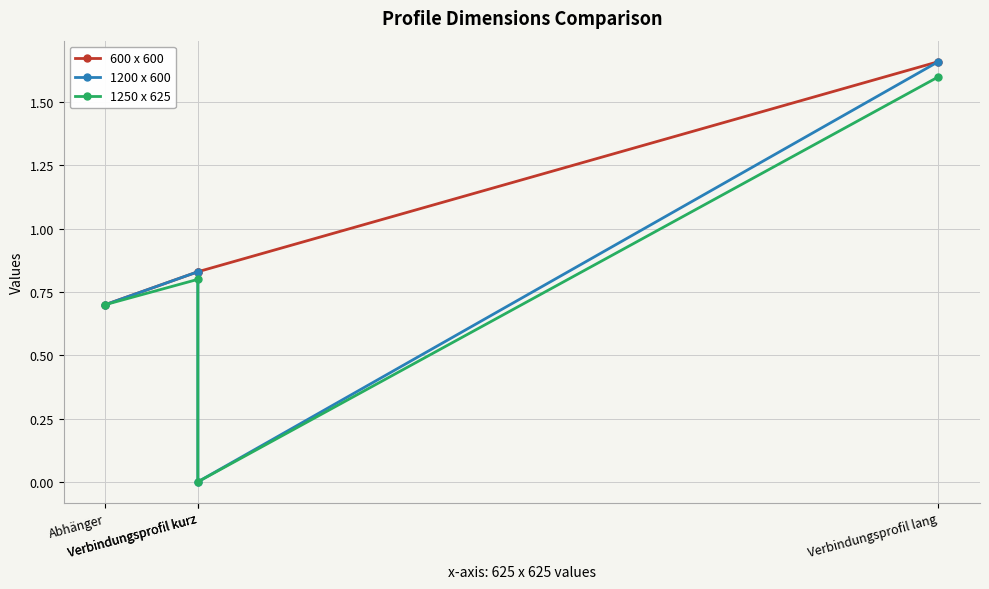

Between Abhänger and Verbindungsprofil lang, which is larger?

Verbindungsprofil lang